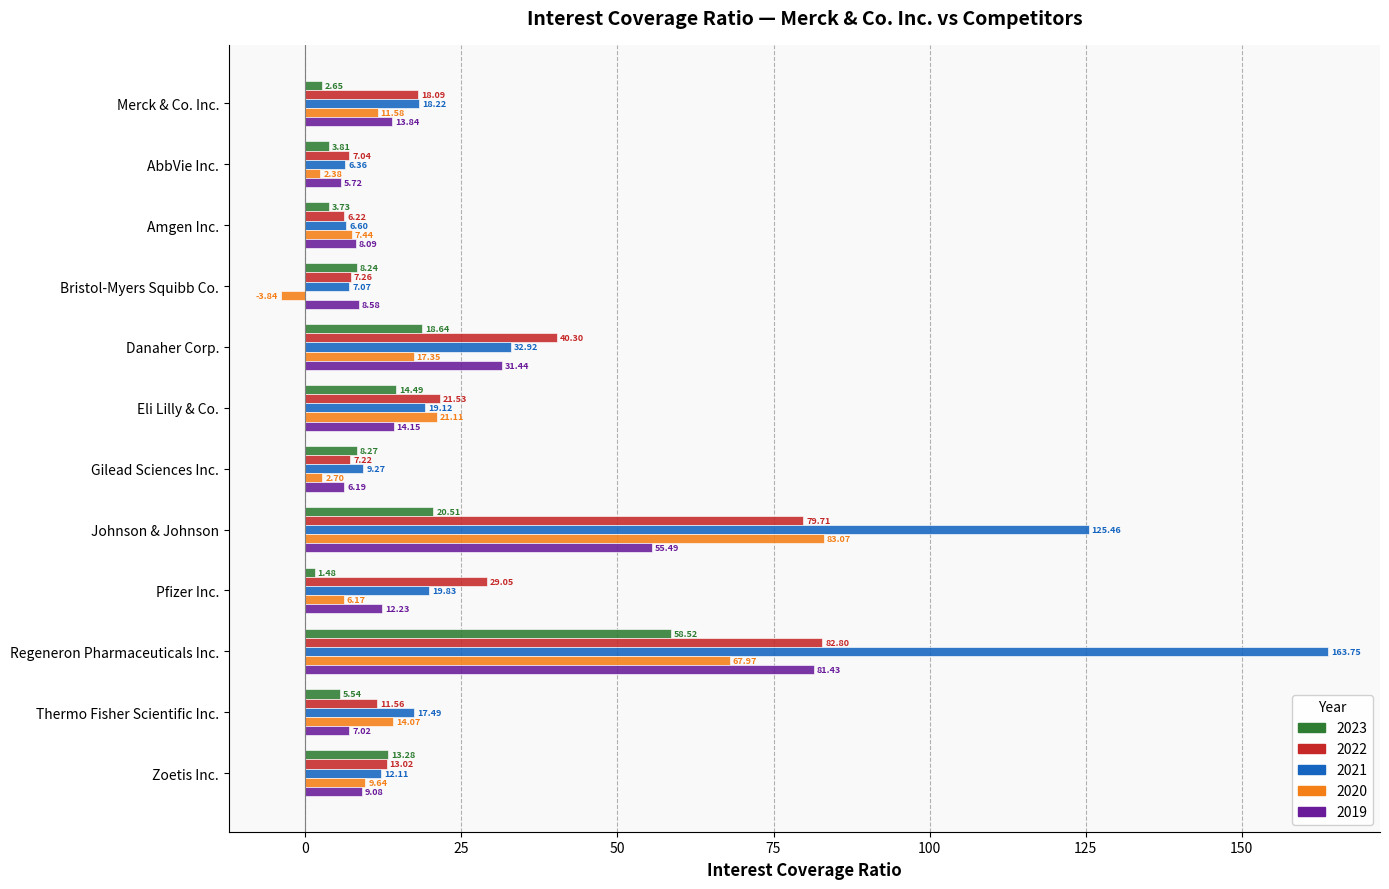

What is the difference between the second highest and minimum values in the 2021 series?

119.1